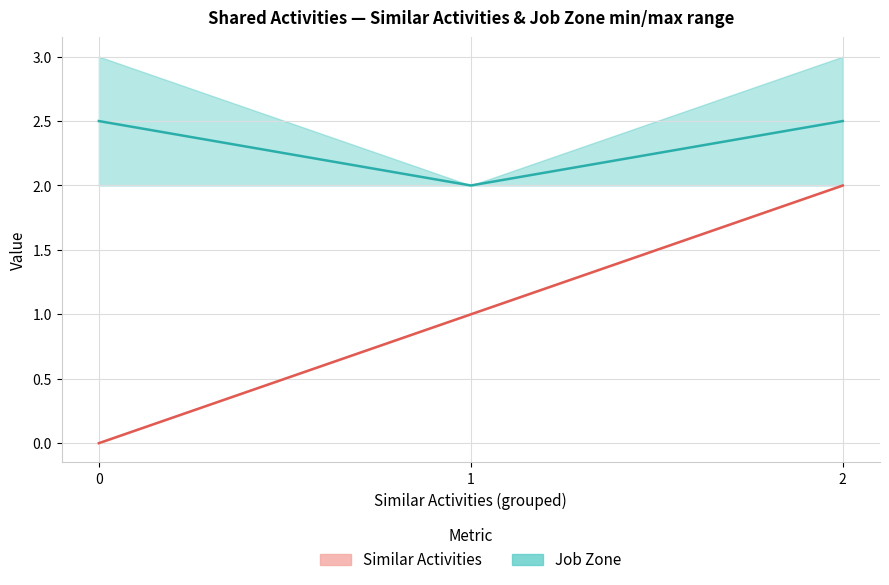

True or false: Job Zone has a value of 2 at 1.

True